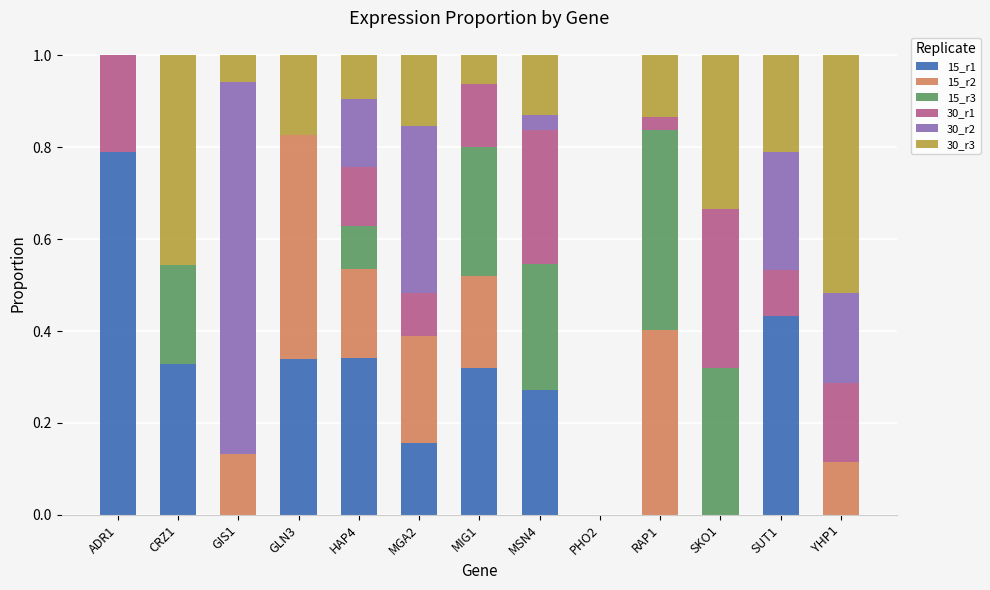

What is the total value across all series at MIG1?

1.0